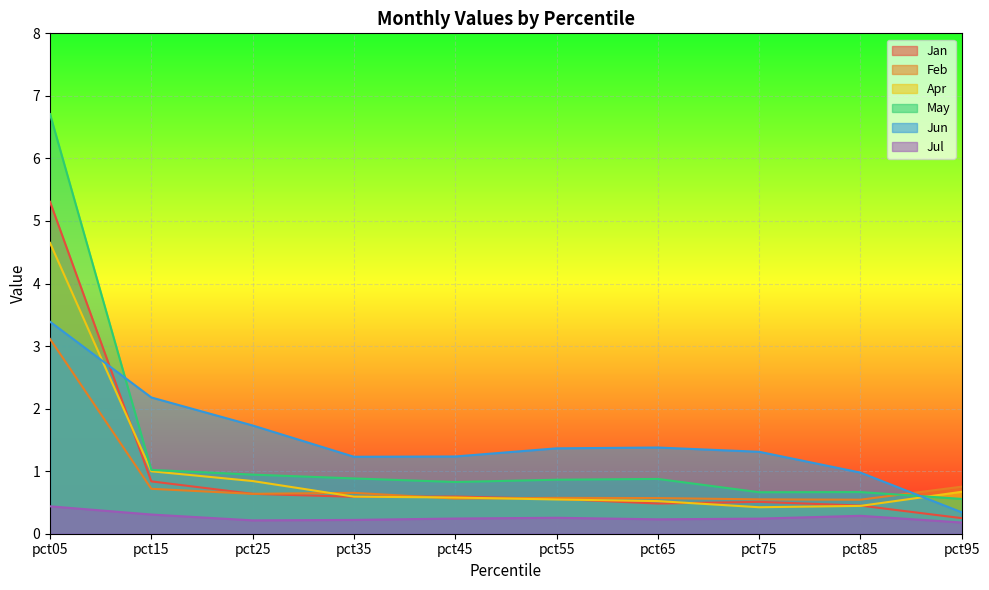

Which series changed the most between pct15 and pct65?

Jun